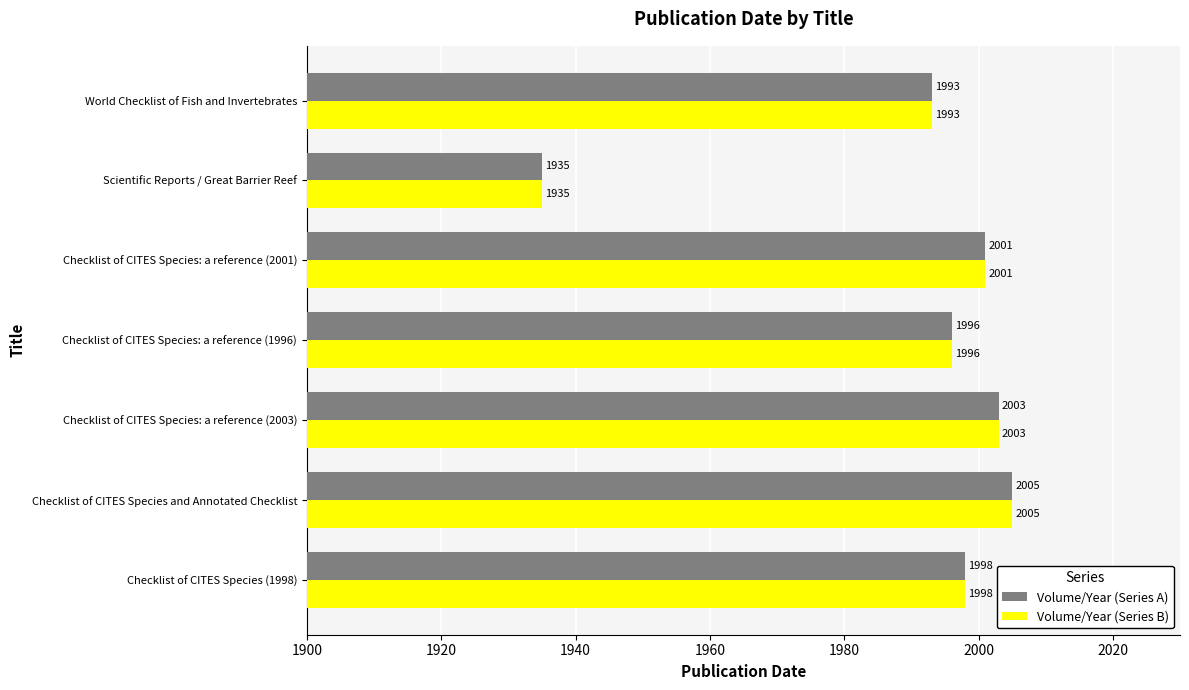

Count the number of categories in the chart.

7